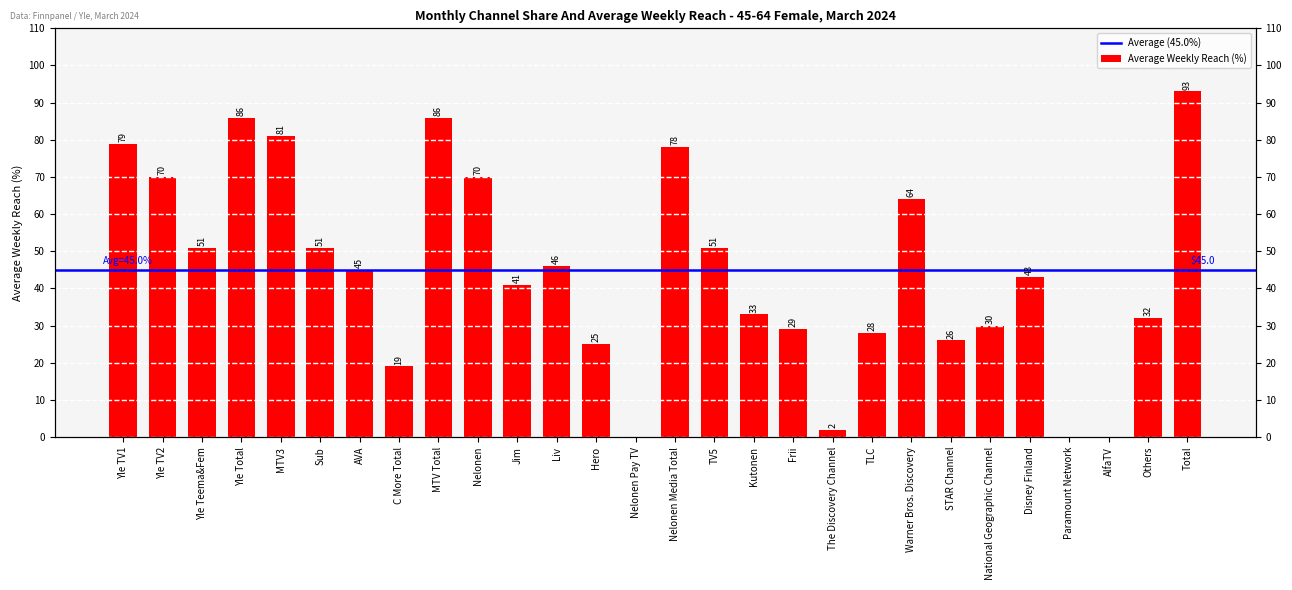

Reading left to right, list all the values displayed in this chart.

79	70	51	86	81	51	45	19	86	70	41	46	25	0	78	51	33	29	2	28	64	26	30	43	0	0	32	93